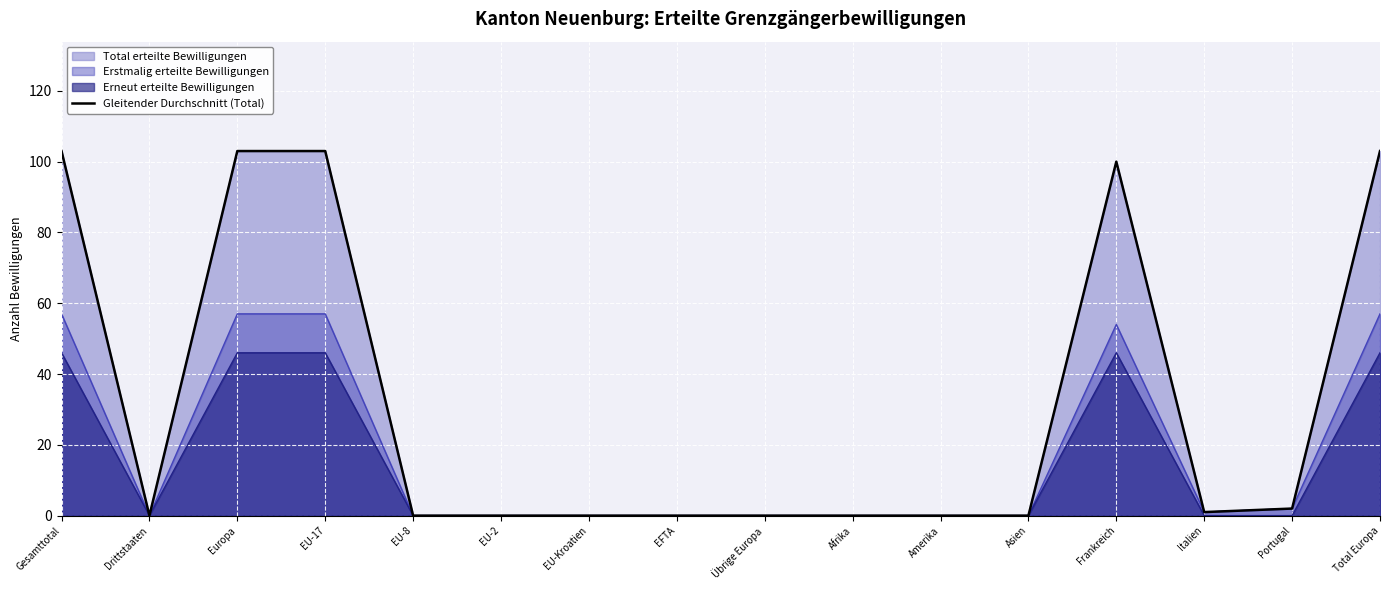

Reading right to left, extract all data points from this chart.

Total Europa=103	Portugal=2	Italien=1	Frankreich=100	Asien=0	Amerika=0	Afrika=0	Übrige Europa=0	EFTA=0	EU-Kroatien=0	EU-2=0	EU-8=0	EU-17=103	Europa=103	Drittstaaten=0	Gesamttotal=103